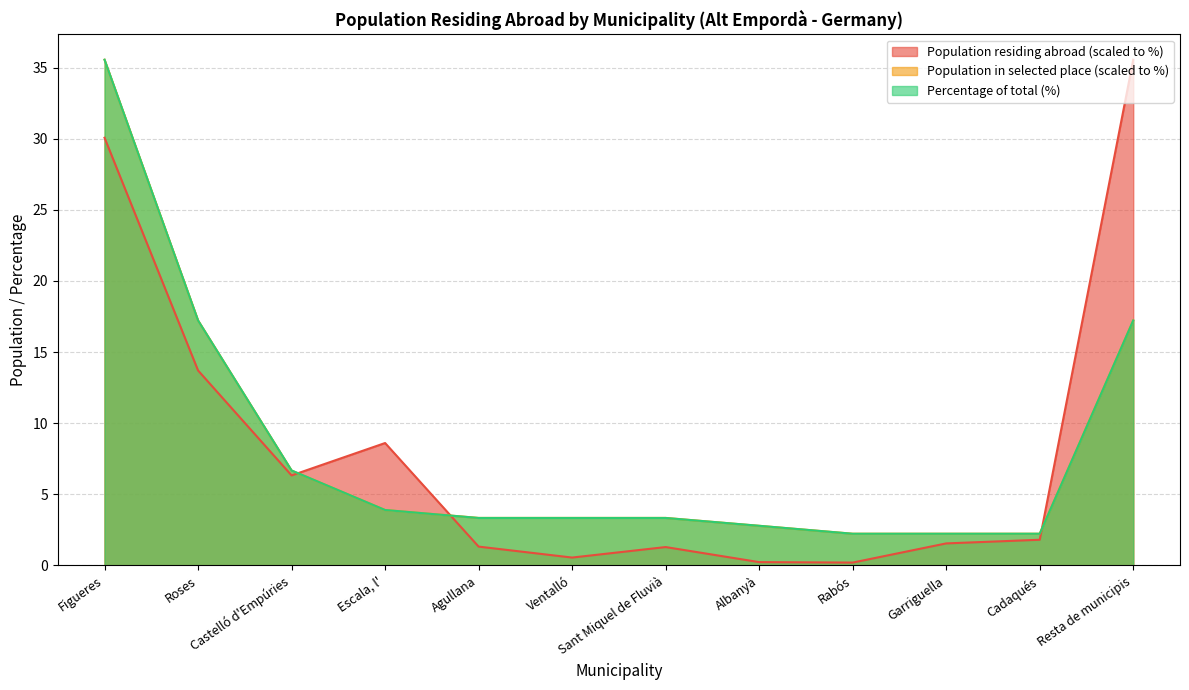

True or false: Population in selected place has more than 2 interior local peaks.

False